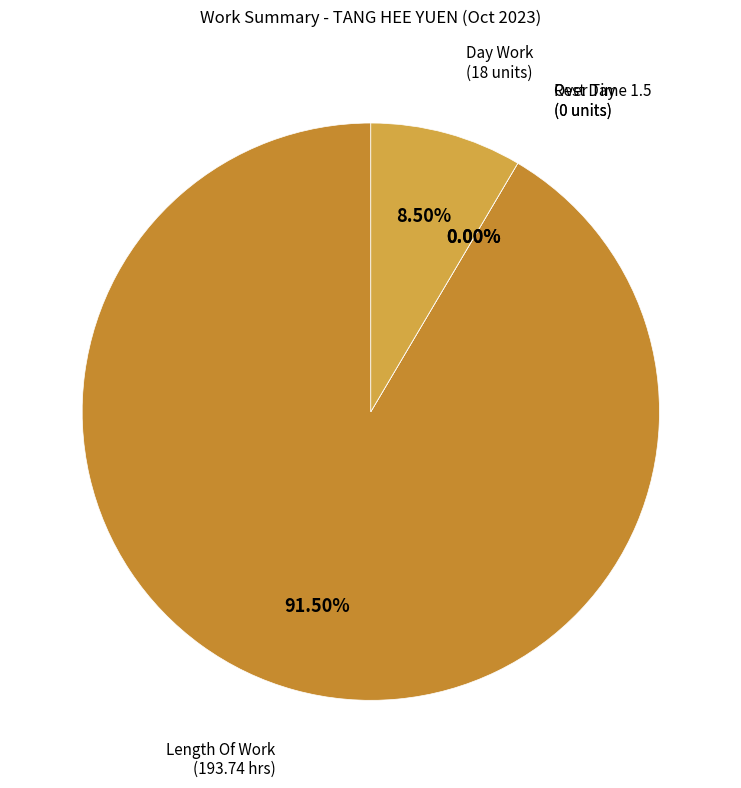

How many slices are in this pie chart?

4